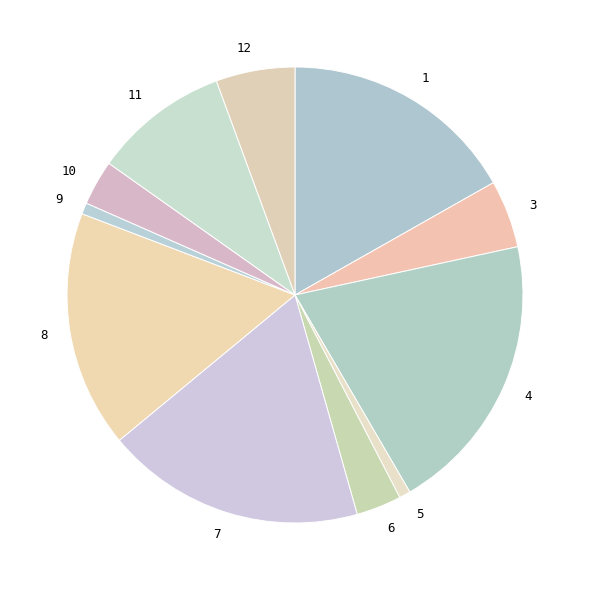

True or false: 7 accounts for 18% of the total.

True